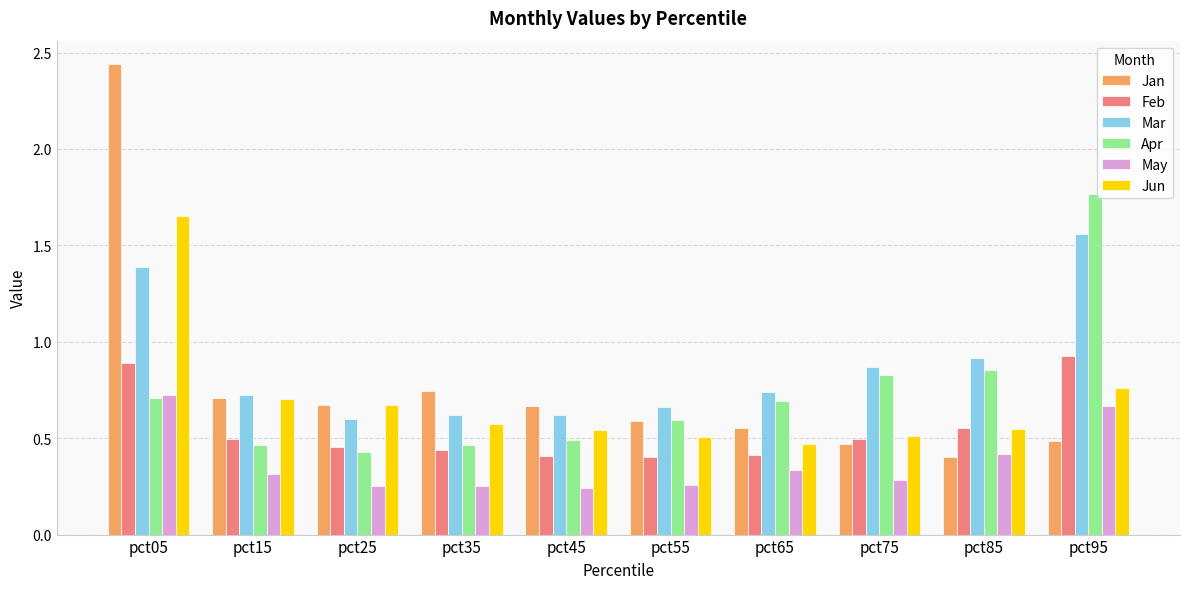

At how many categories does at least one series exceed 1?

2